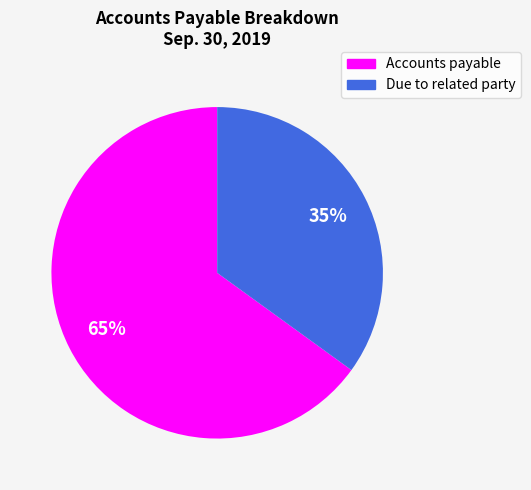

Which has a higher value, Due to related party or Accounts payable?

Accounts payable